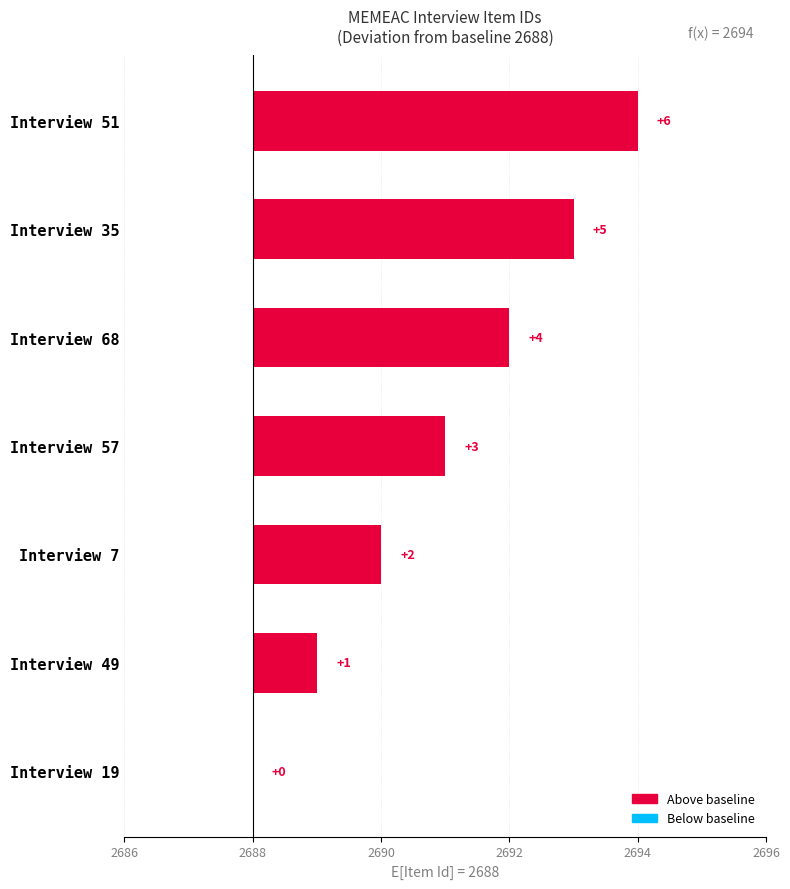

The chart shows a value of 1 at Interview 7. True or false?

False